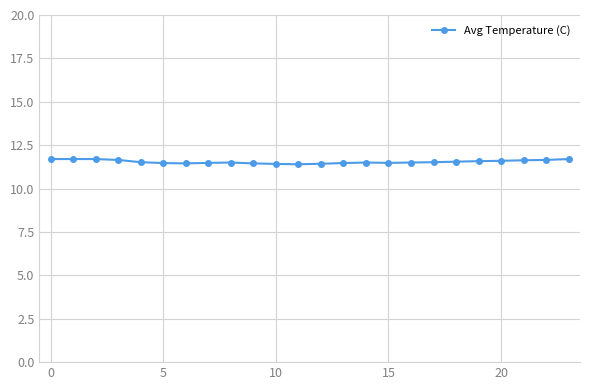

What is the minimum value shown in the chart?

11.4